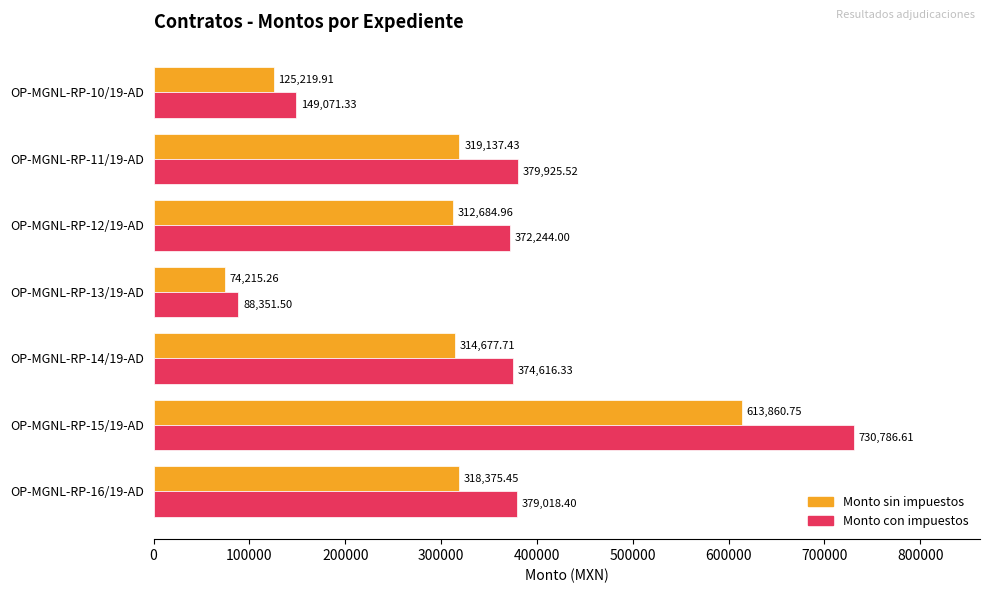

At which category is the sum across all series the highest?

OP-MGNL-RP-15/19-AD